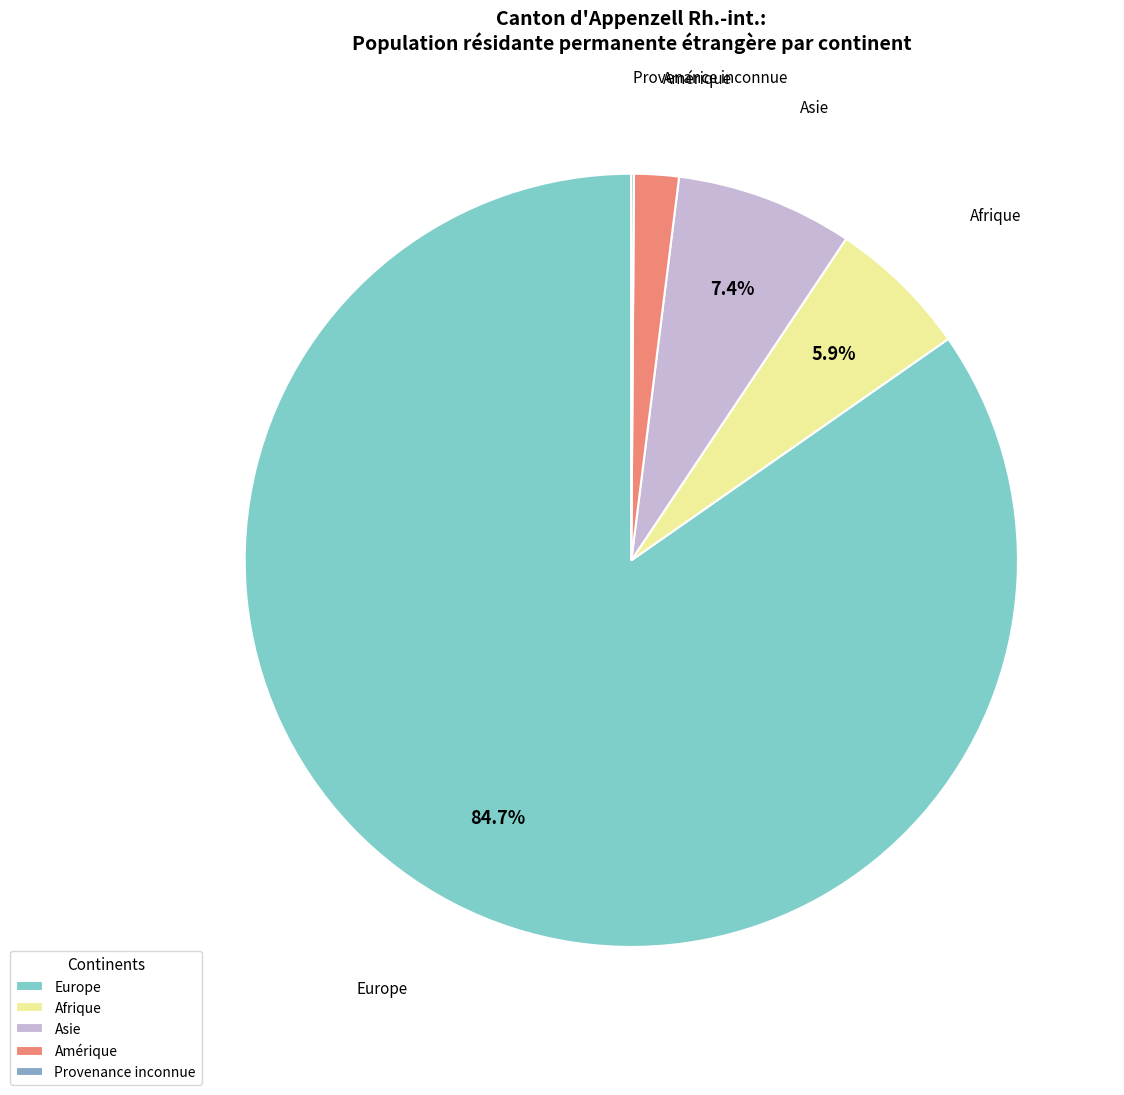

What percentage is NOT represented by Asie?

92.6%